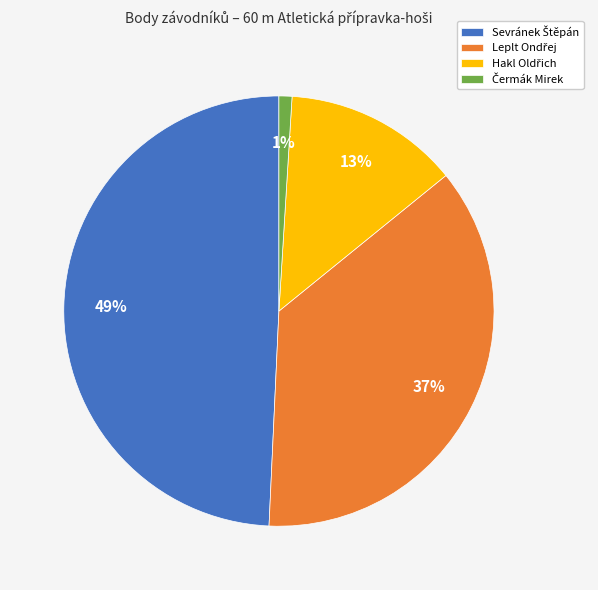

To the nearest percent, what is the average slice percentage?

25%